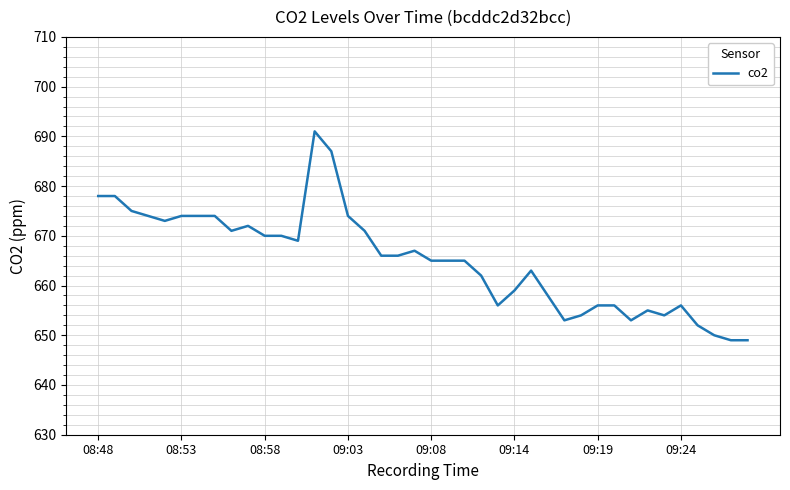

What is the smallest value displayed?

649